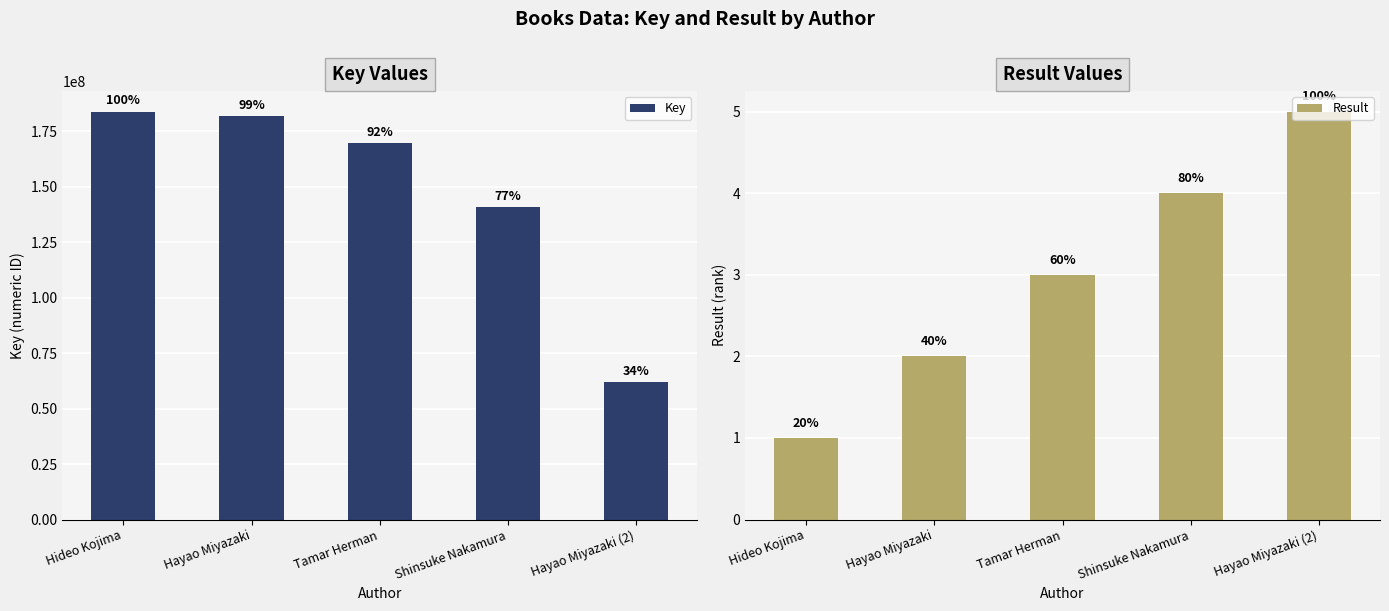

What is the approximate value of Result at Hideo Kojima?

1